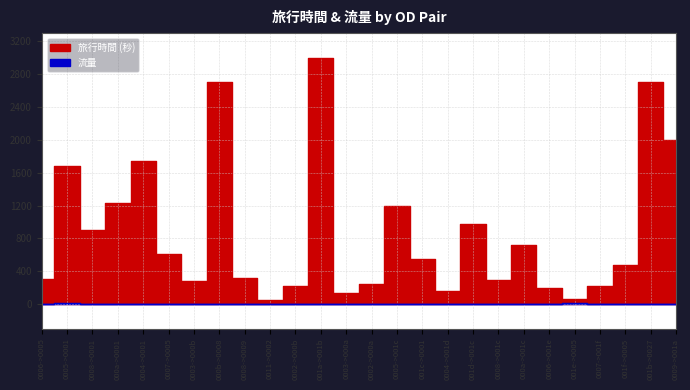

At how many categories does at least one series exceed 1418?

6